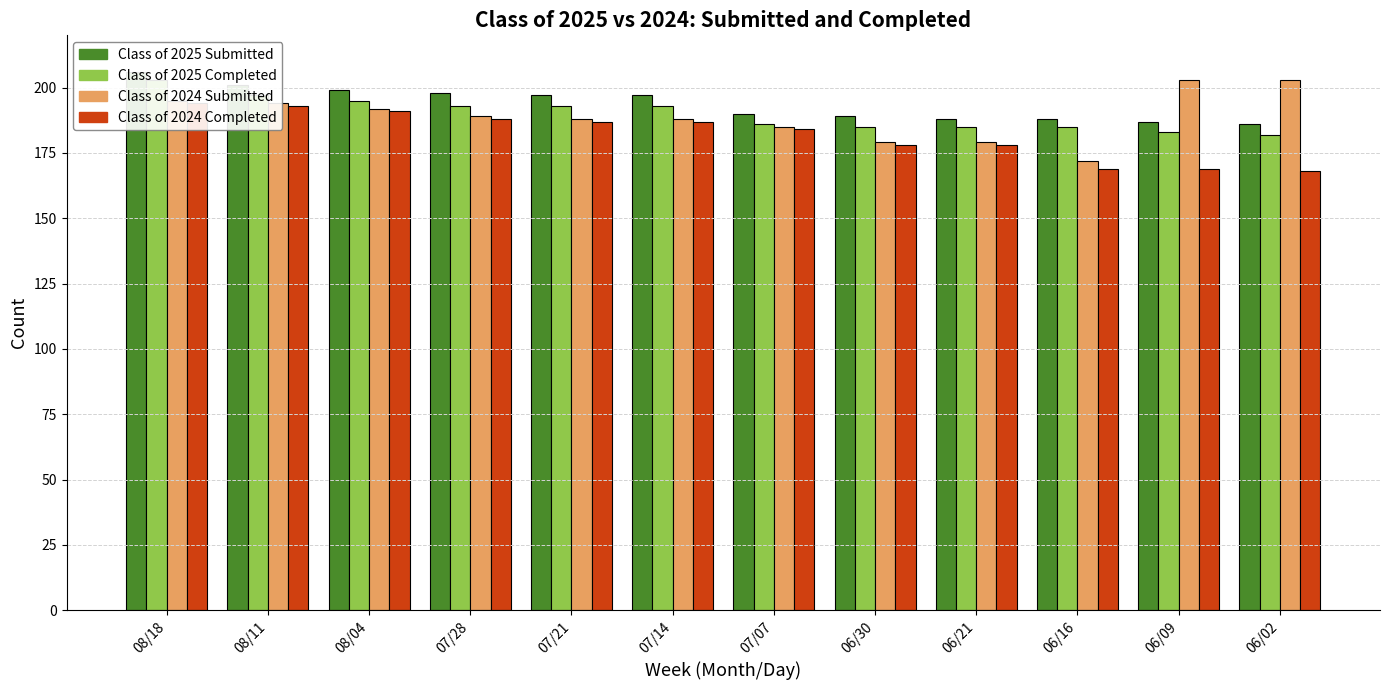

At 08/11, list the series in order from largest to smallest.

Class of 2025 Submitted, Class of 2025 Completed, Class of 2024 Submitted, Class of 2024 Completed